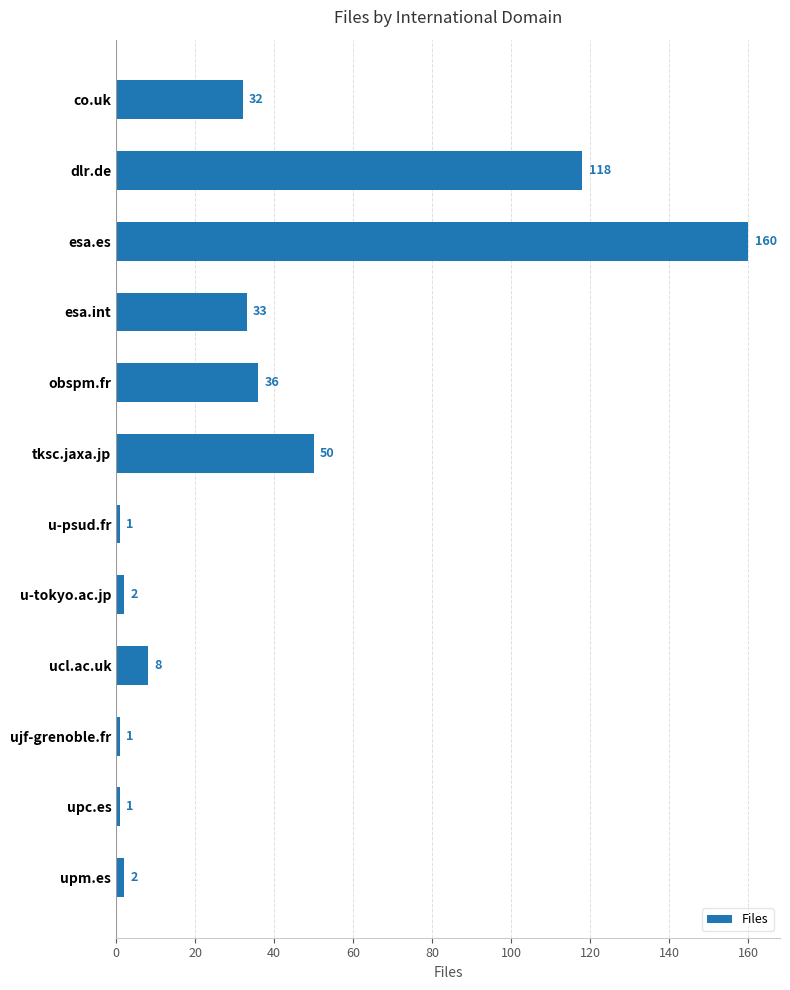

What is the maximum value shown in the chart?

160